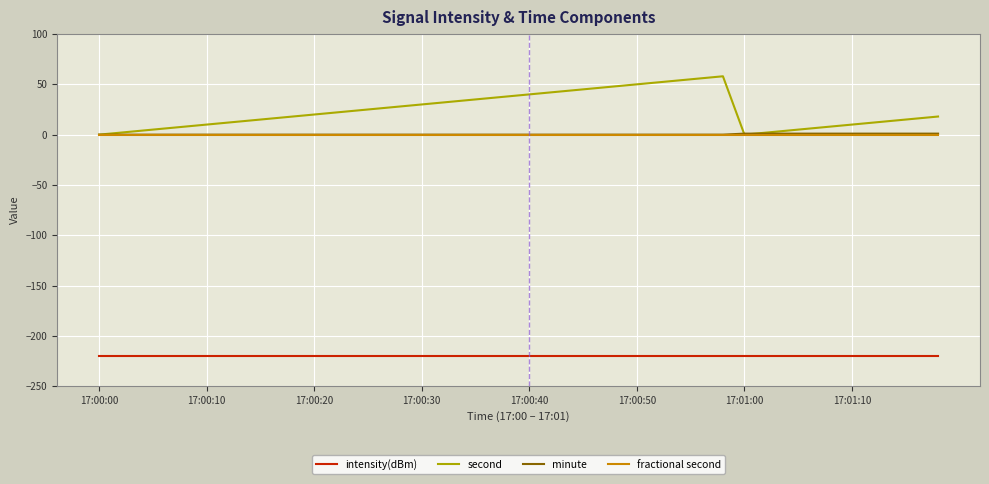

What is the smallest value displayed?

-220.0